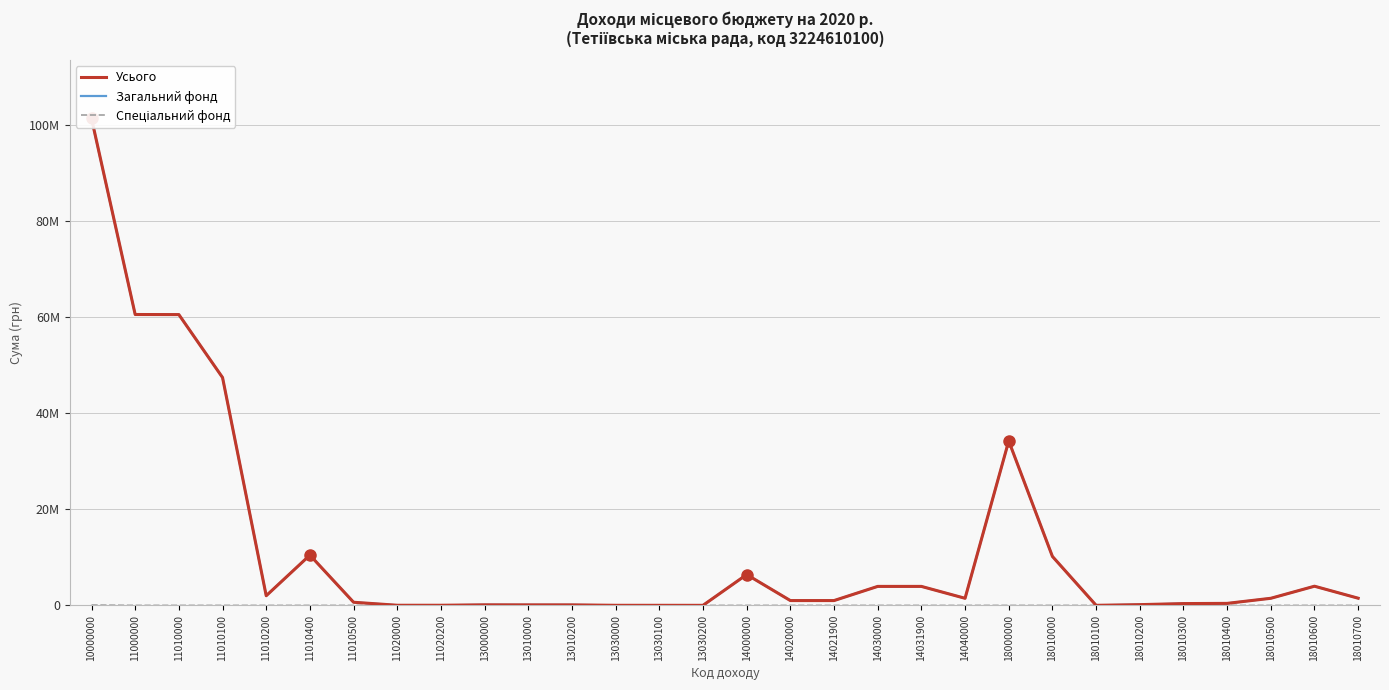

True or false: Усього has a value of 109170.0 at 13000000.

True